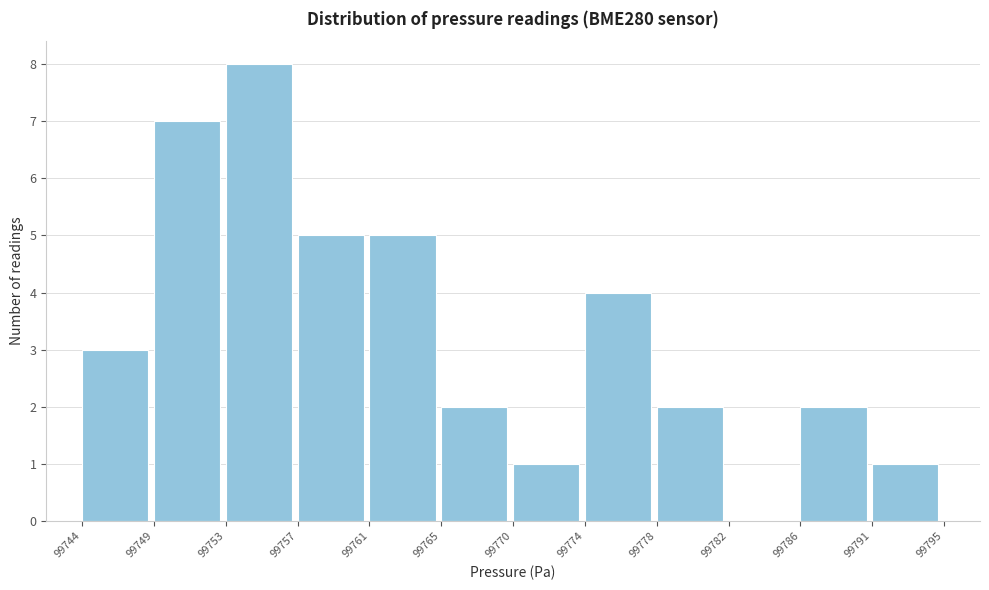

Reading left to right, what are all the values shown in this chart?

99744=3	99749=7	99753=8	99757=5	99761=5	99765=2	99770=1	99774=4	99778=2	99782=0	99786=2	99791=1